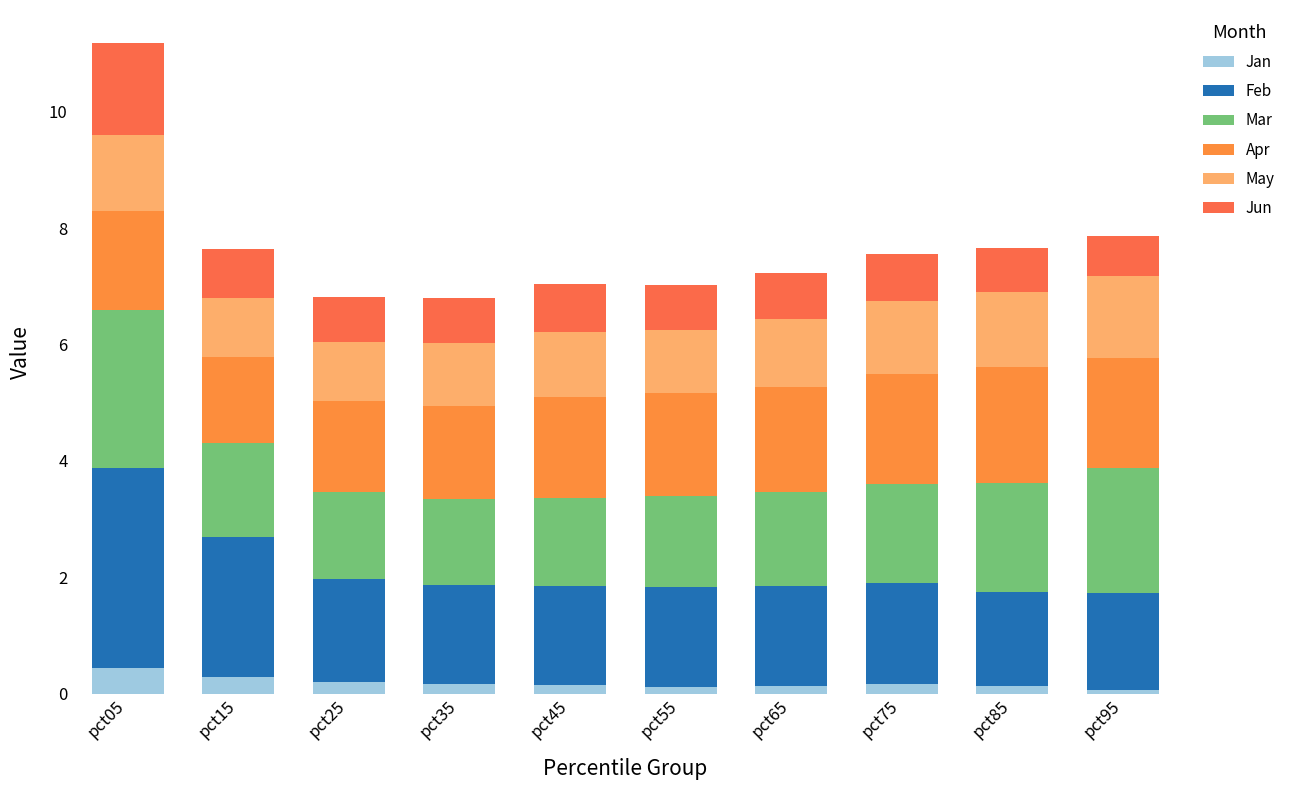

How many categories are shown in the chart?

10